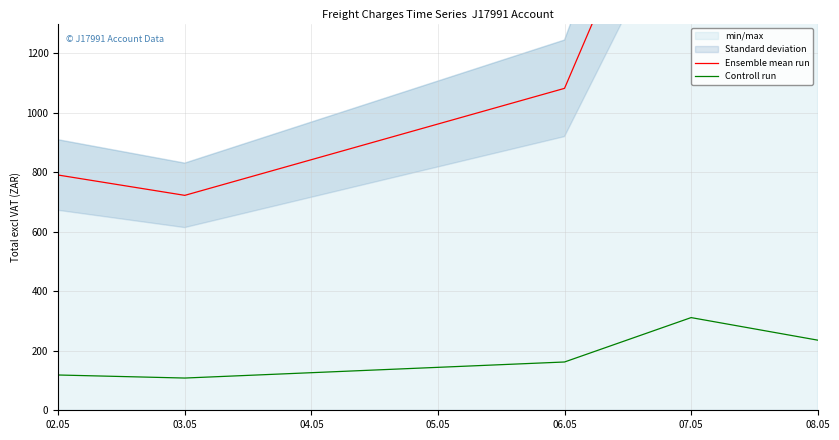

Which series has the largest total across all categories?

Ensemble mean run